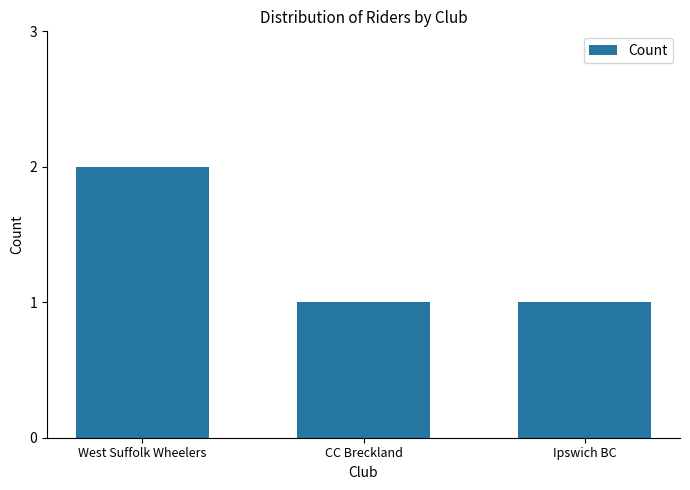

What is the approximate value at Ipswich BC?

1